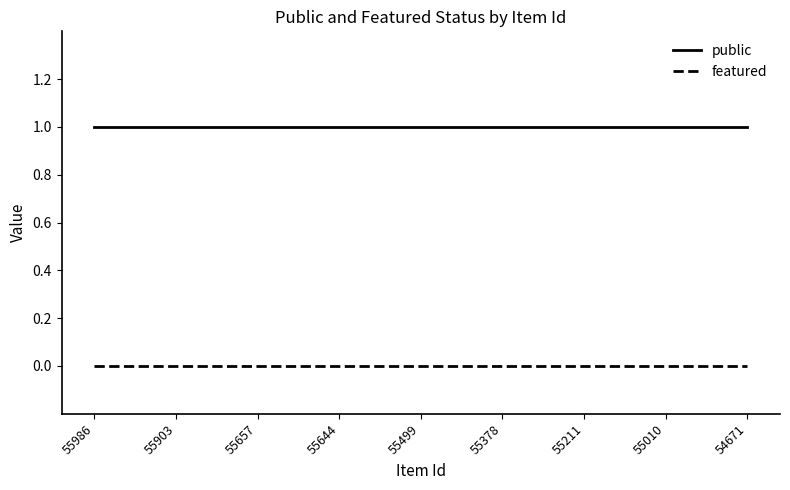

Which series has the largest total across all categories?

public